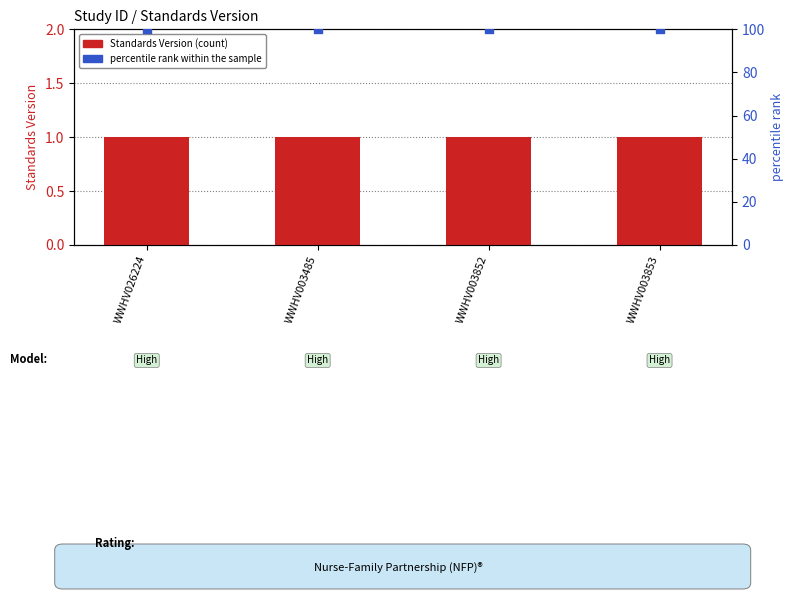

Which series contains the highest Y value?

percentile rank within the sample